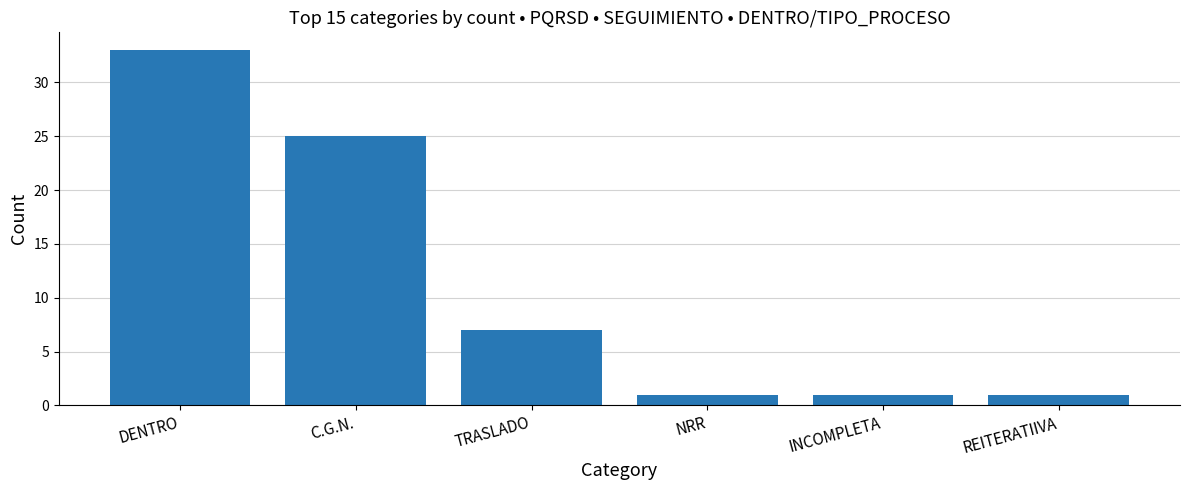

Reading right to left, list all the values displayed in this chart.

REITERATIIVA=1	INCOMPLETA=1	NRR=1	TRASLADO=7	C.G.N.=25	DENTRO=33